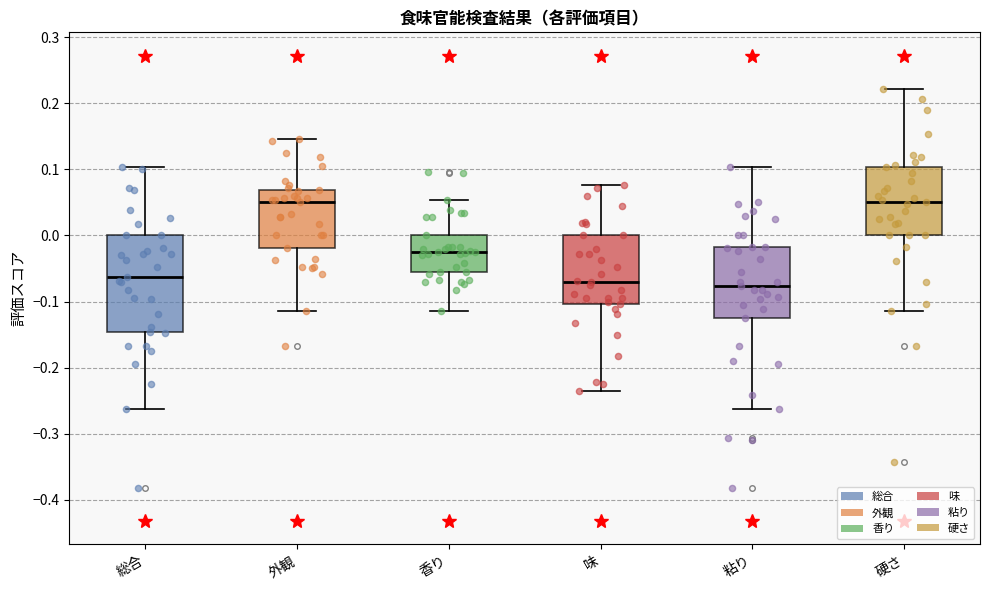

Reading left to right, transcribe this box plot: for each box, give where its median line is, the range the box spans, and where its two whiskers end, as read against the y-axis. The values are not printed on the chart, so give them approximately, as read against the axis.

総合: median -0.06, box -0.15 to 0.00, whiskers -0.26 to 0.10
外観: median 0.05, box -0.02 to 0.07, whiskers -0.11 to 0.15
香り: median -0.02, box -0.06 to 0.00, whiskers -0.11 to 0.05
味: median -0.07, box -0.10 to 0.00, whiskers -0.23 to 0.08
粘り: median -0.08, box -0.12 to -0.02, whiskers -0.26 to 0.10
硬さ: median 0.05, box 0.00 to 0.10, whiskers -0.11 to 0.22